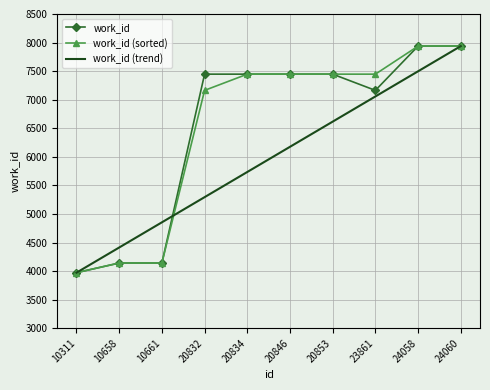

What is the total value across all series at 20832?

19904.0